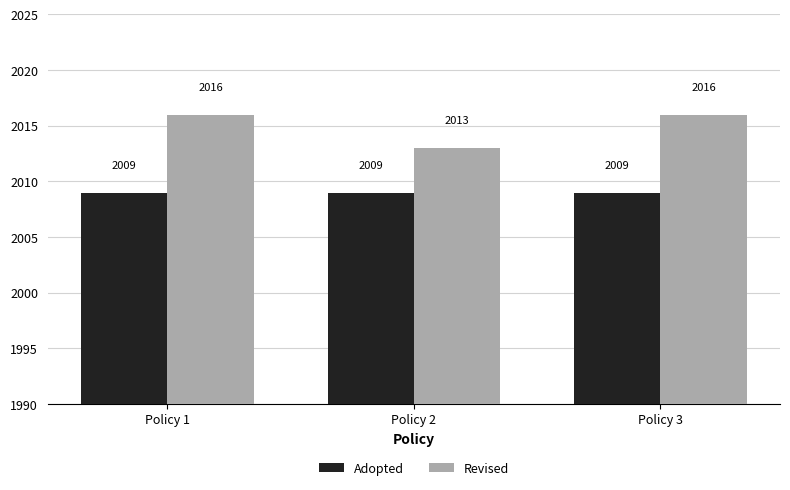

What is the value of the Revised bar at the 2nd from the left?

2013